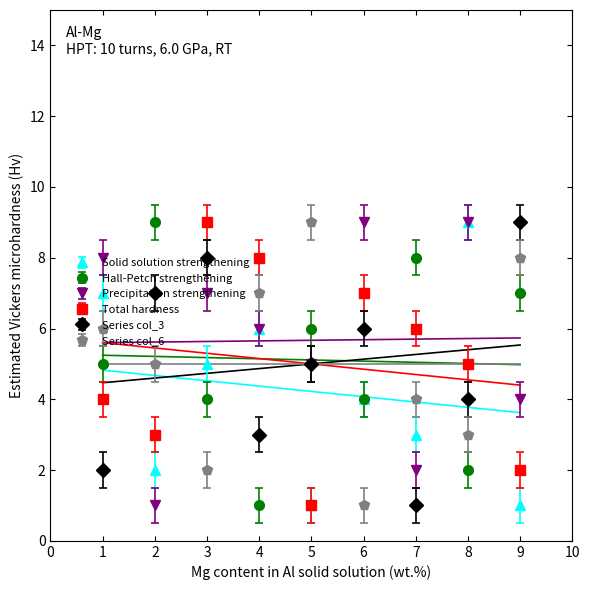

What is the minimum value shown in the chart?

1